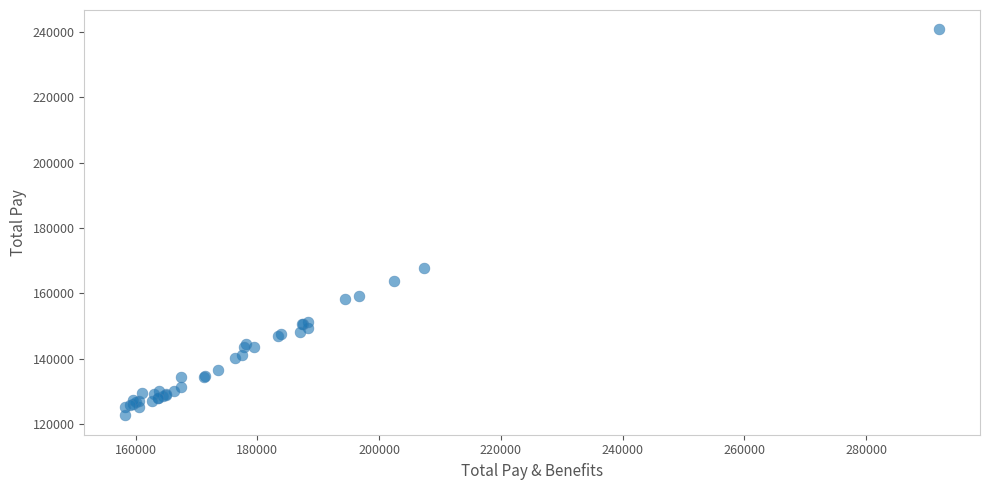

What Y value in the scatter plot is closest to 181715?

167665